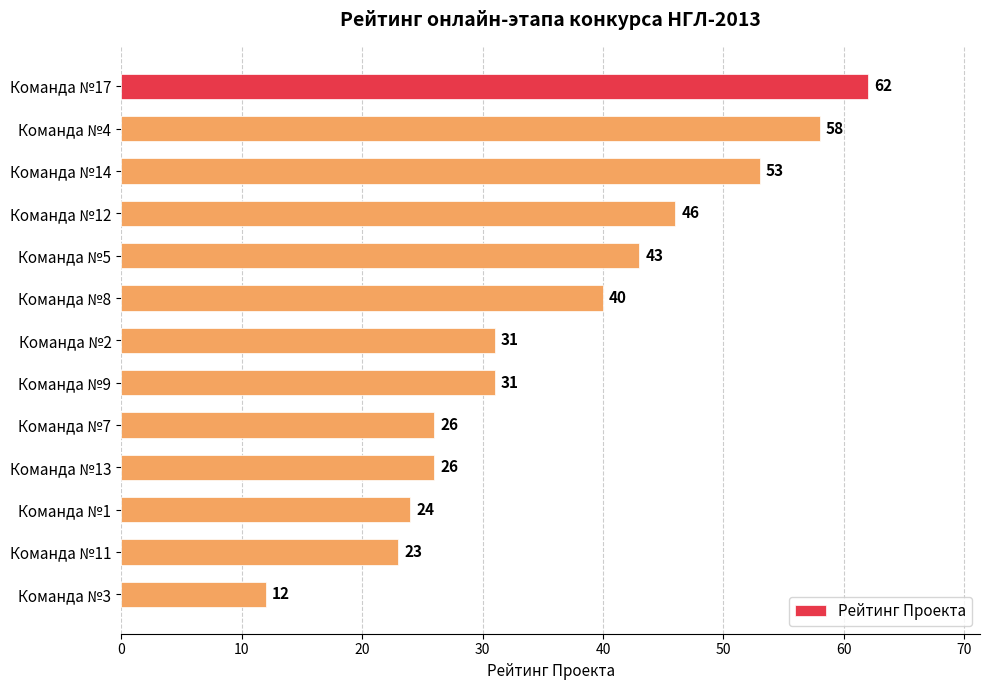

What is the average value?

37